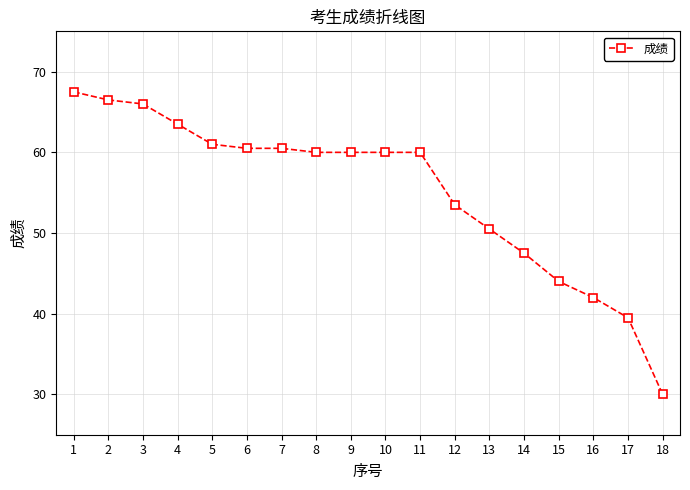

Reading left to right, extract all data points from this chart.

1=67.5	2=66.5	3=66.0	4=63.5	5=61.0	6=60.5	7=60.5	8=60.0	9=60.0	10=60.0	11=60.0	12=53.5	13=50.5	14=47.5	15=44.0	16=42.0	17=39.5	18=30.0